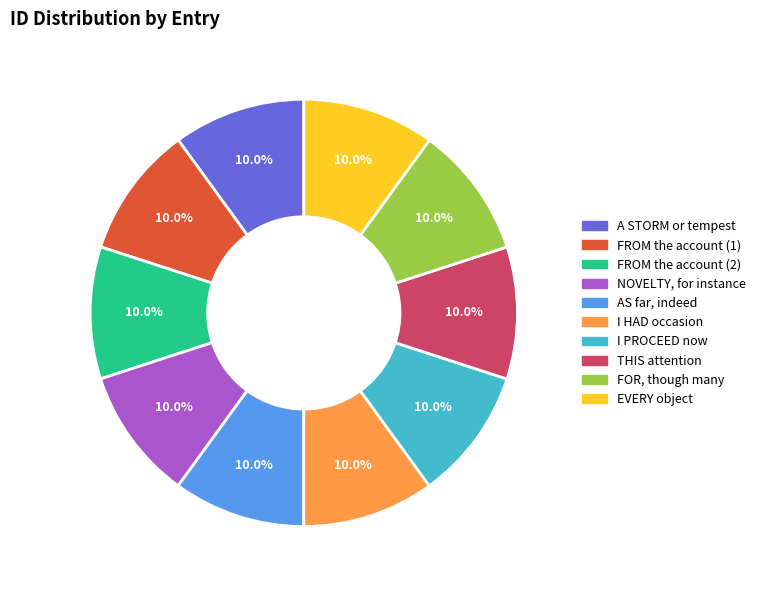

Is the sum of FOR, though many and A STORM or tempest greater than half?

No